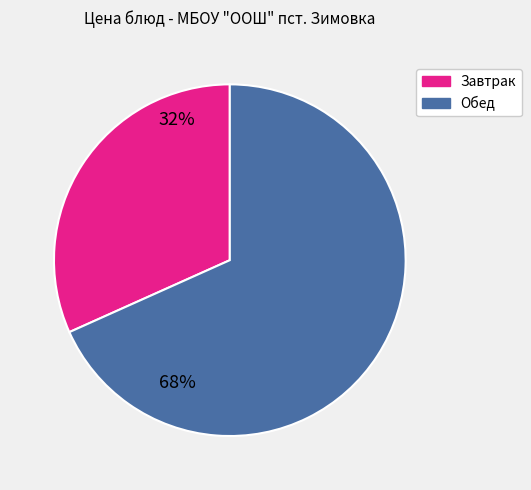

Does any single category account for the majority?

Yes